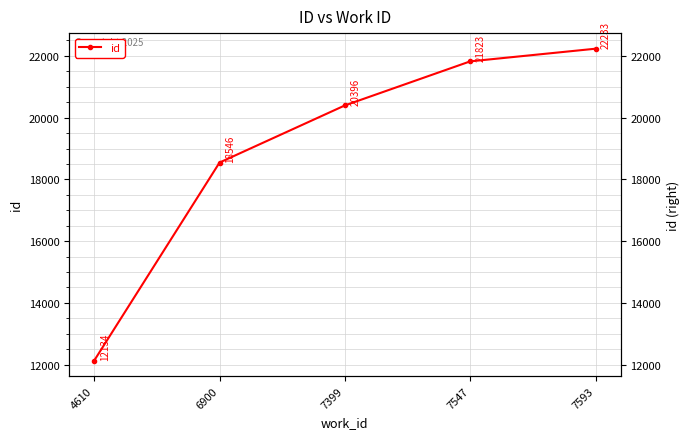

What is the sum of the values at 7593 and 7547?

44056